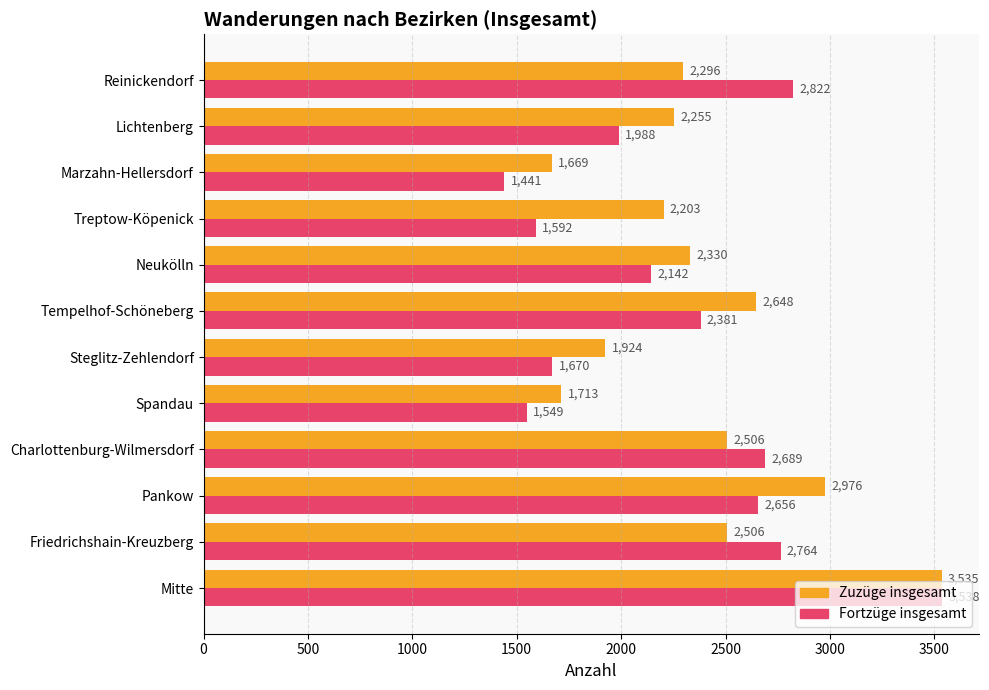

What is the sum of all Fortzüge insgesamt values?

27232